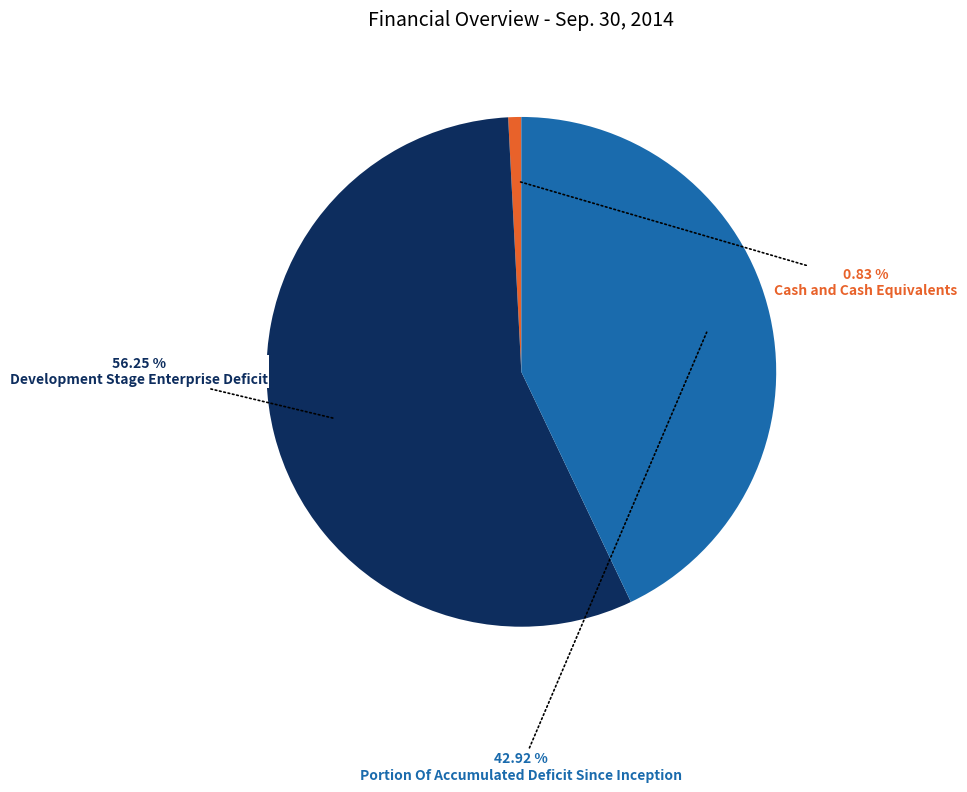

What percentage is NOT represented by Cash and Cash Equivalents?

99.2%